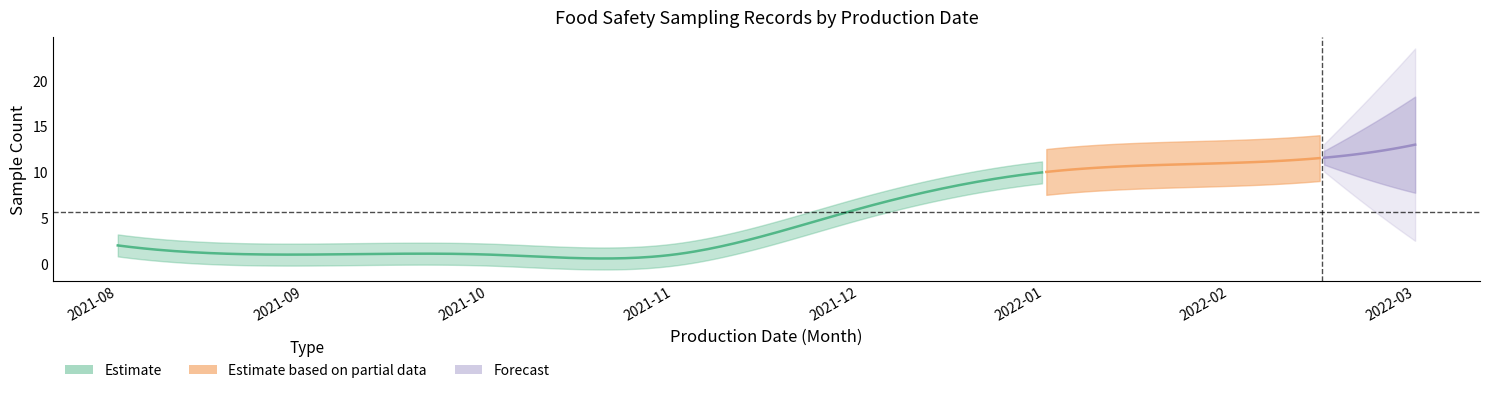

Count the number of categories in the chart.

8